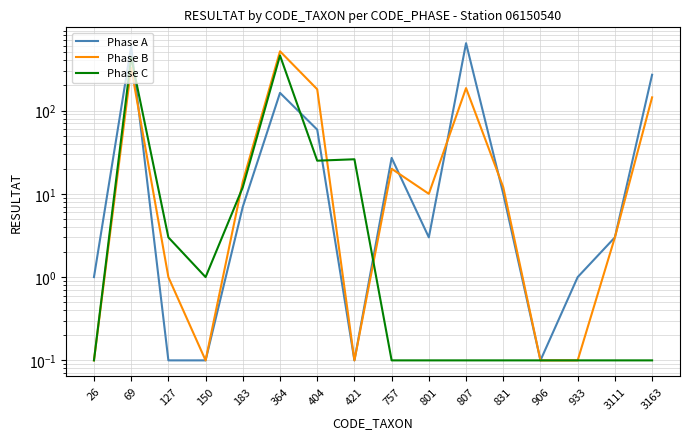

True or false: Phase B and Phase C intersect in this chart.

True